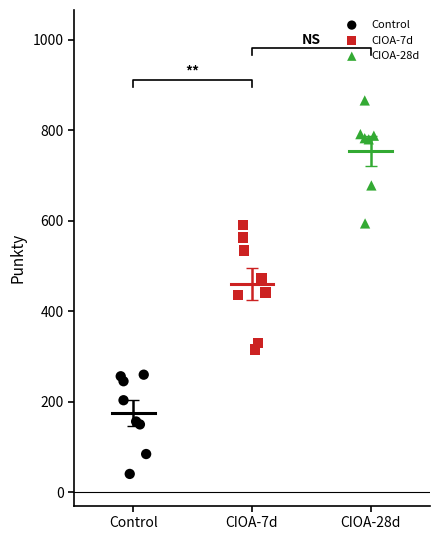

Which series reaches the maximum Y coordinate?

CIOA-28d